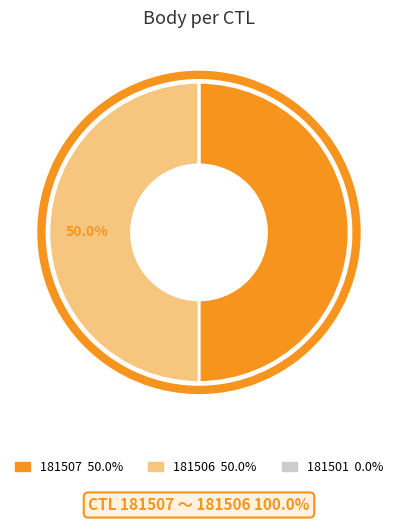

To the nearest percent, what is the difference between the largest and smallest slice percentages?

50%